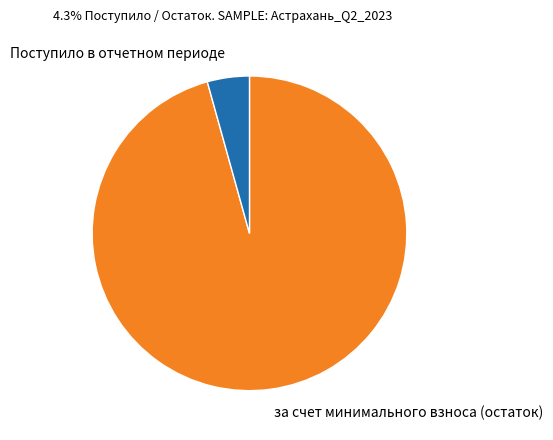

Between за счет минимального взноса (остаток) and Поступило в отчетном периоде, which is larger?

за счет минимального взноса (остаток)